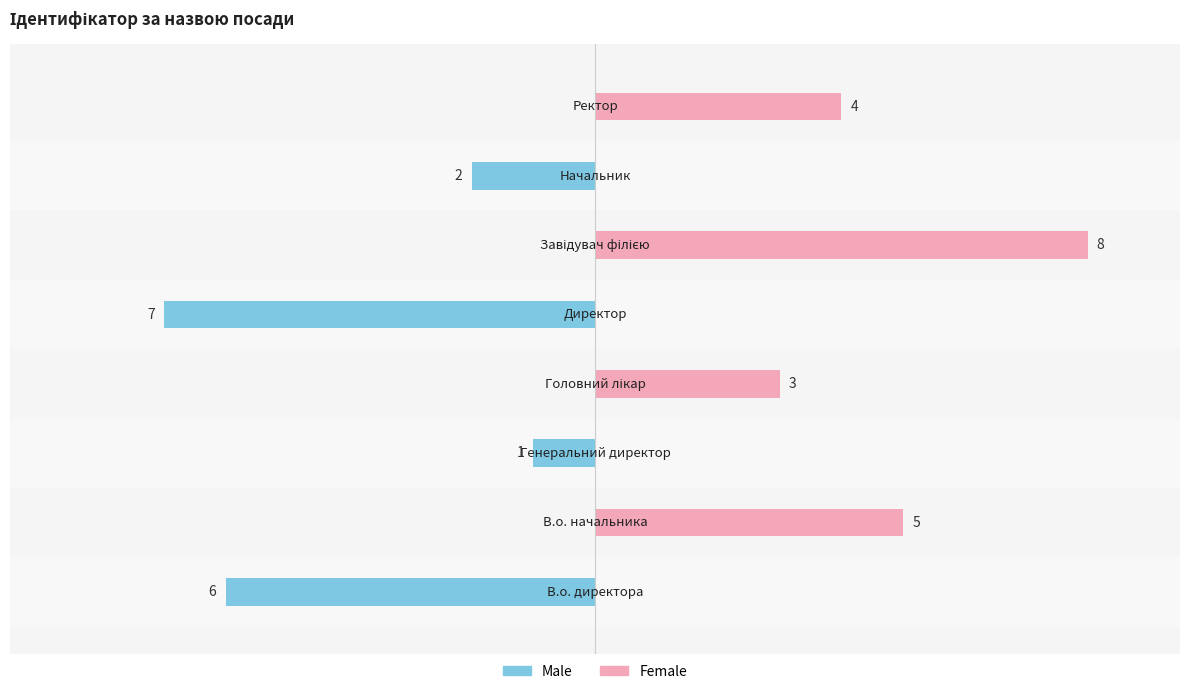

Which has a higher value, 0.0 or 7.5?

7.5